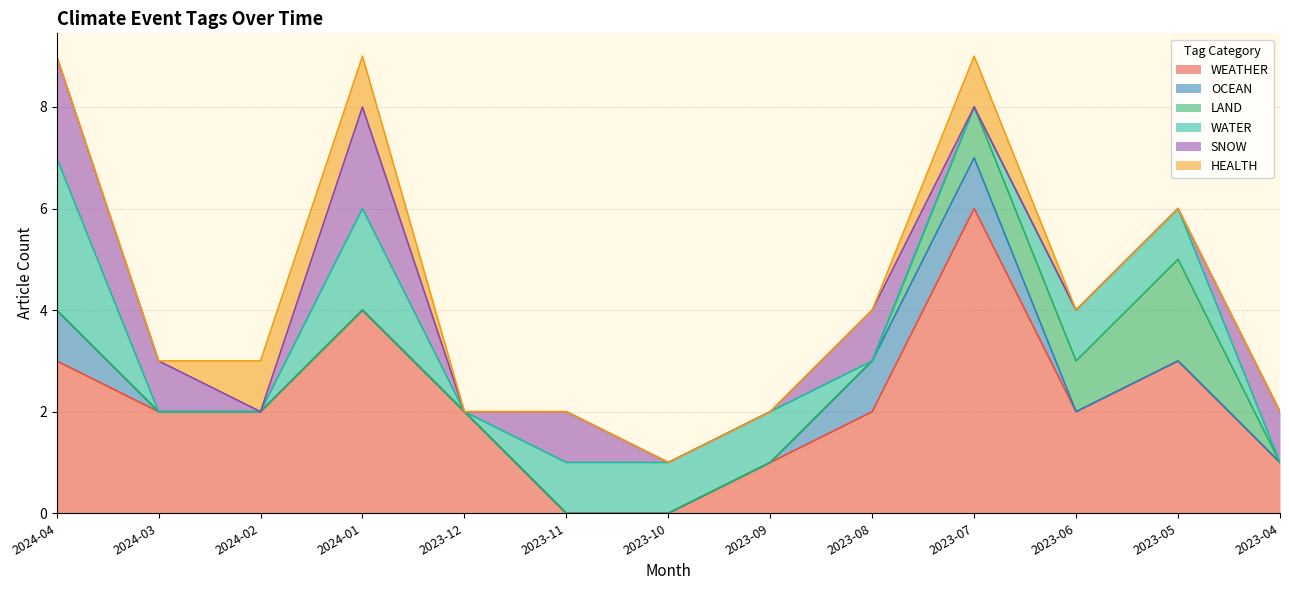

How many data points in WEATHER are less than 2?

4